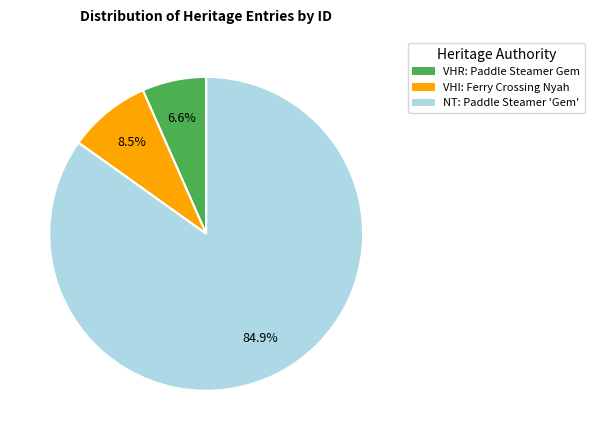

Is there any slice that represents more than half of the pie?

Yes